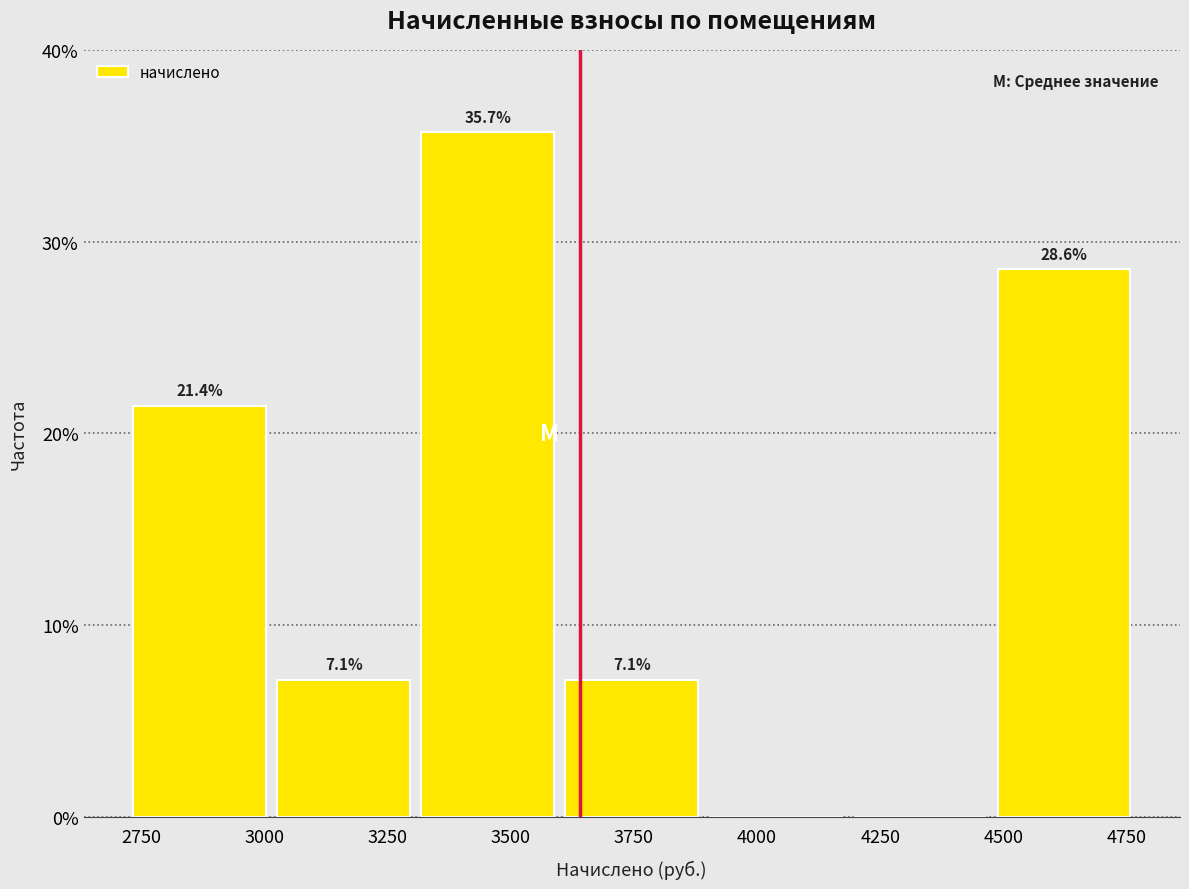

Which range on the x-axis has the tallest bar?

3300 to 3600